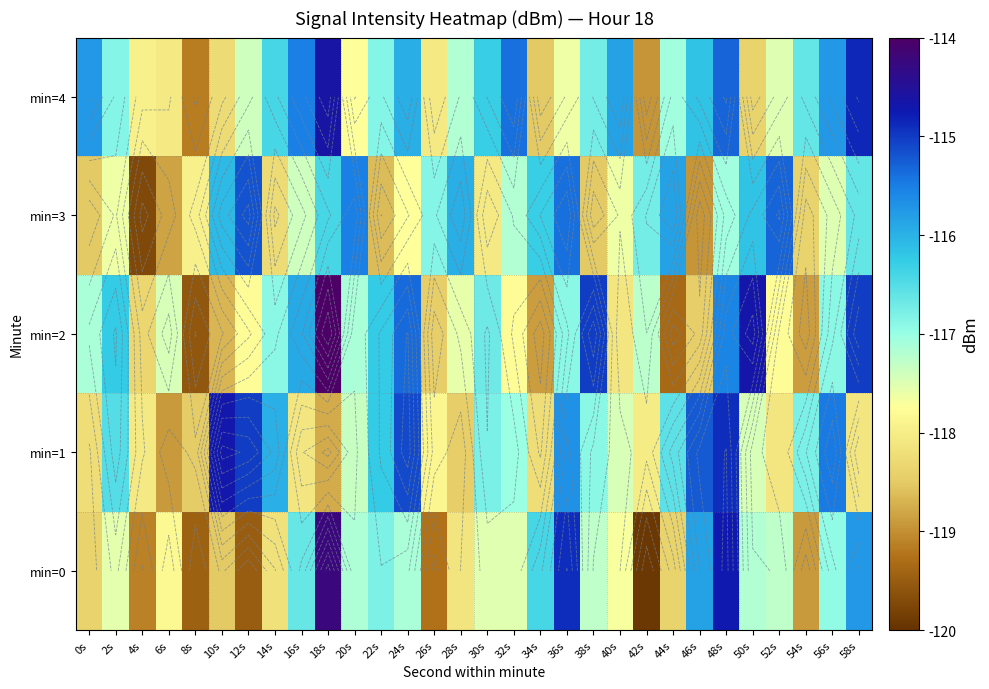

Read the min=0 value at 18s.

-114.2